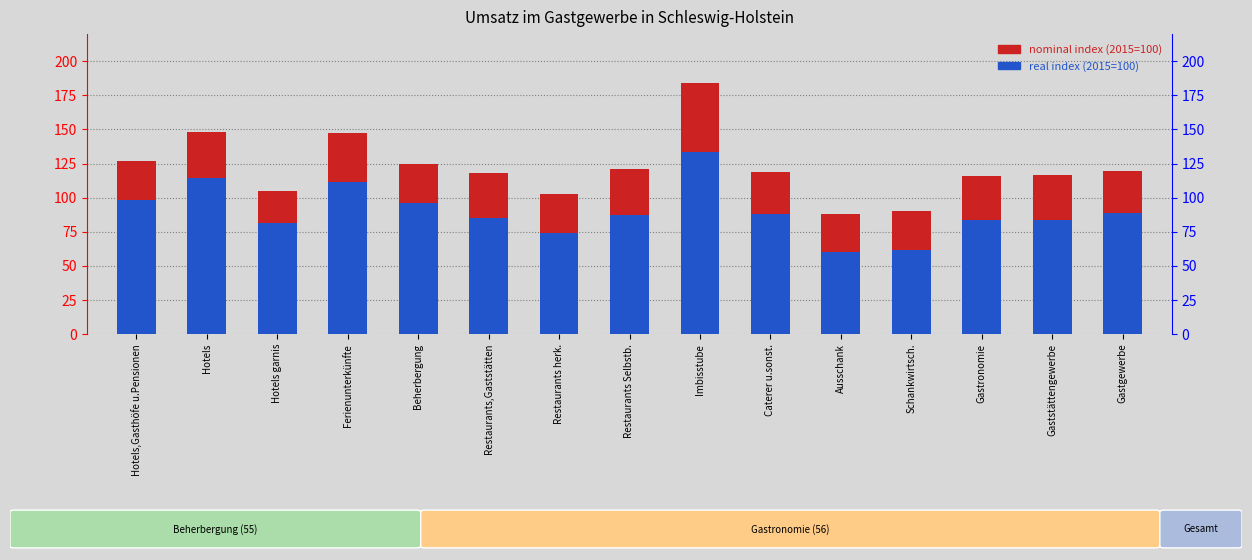

What is the label of the 2nd bar from the right?

Gaststättengewerbe